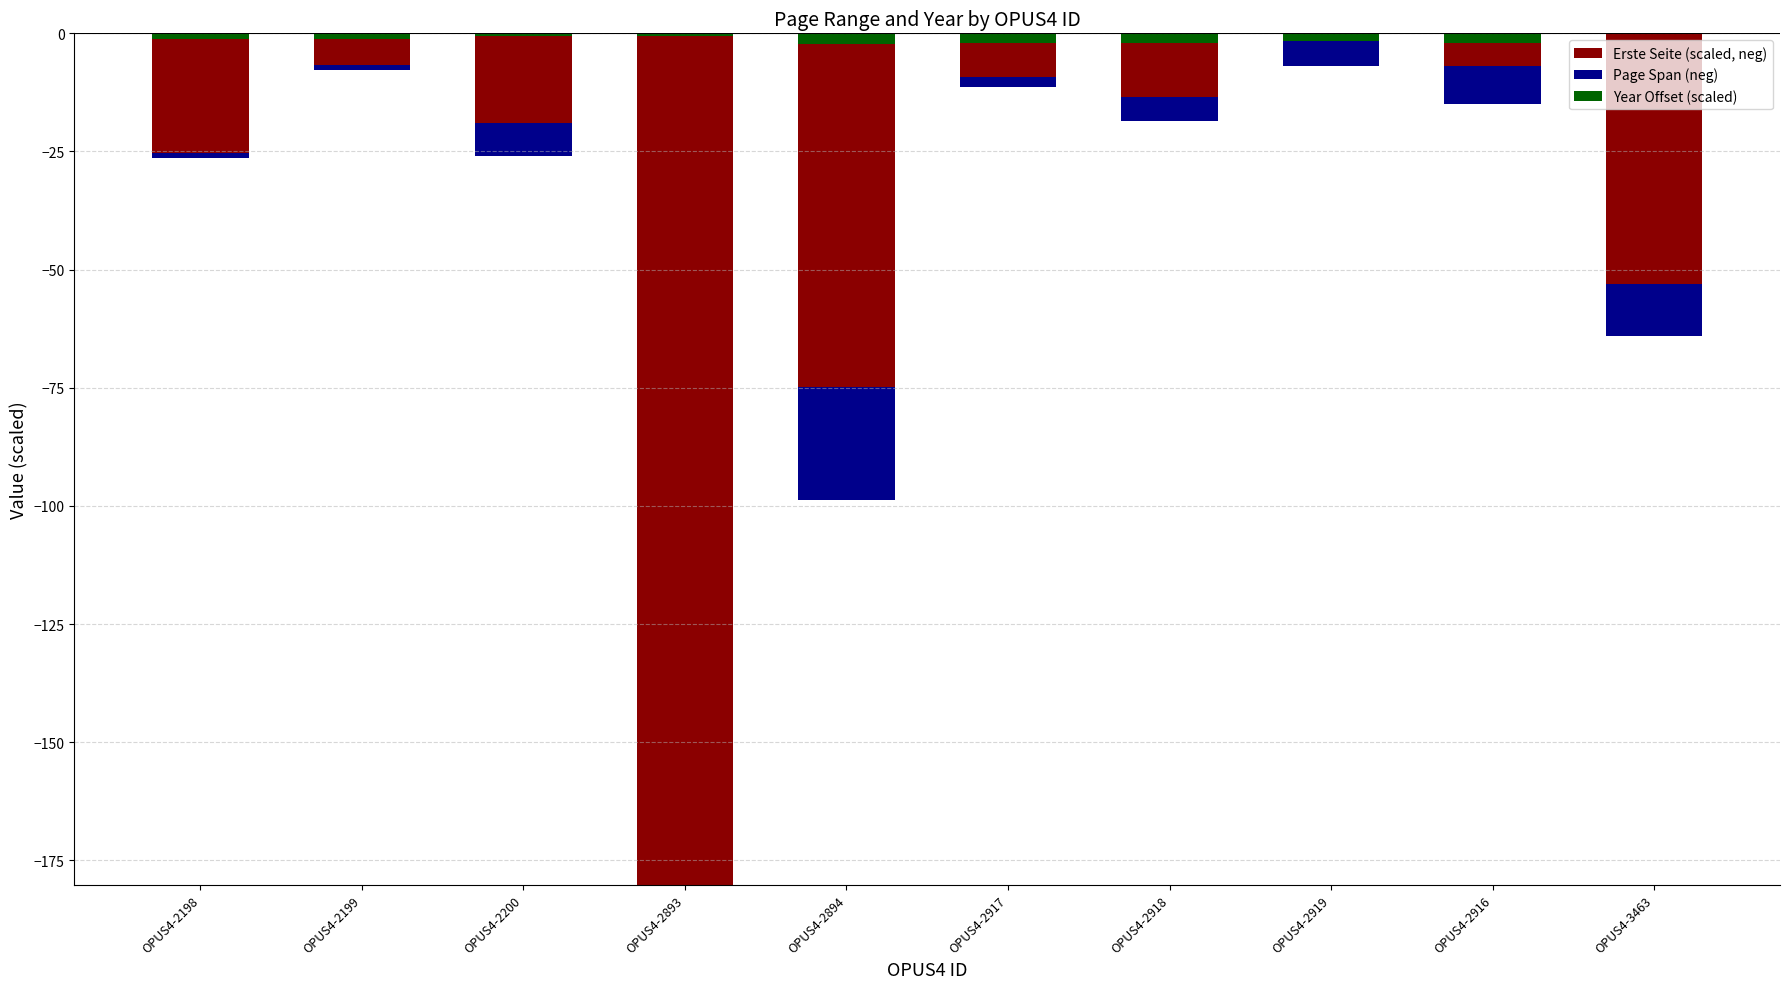

The value of Erste Seite (scaled, neg) at OPUS4-2918 is -21.7. True or false?

False